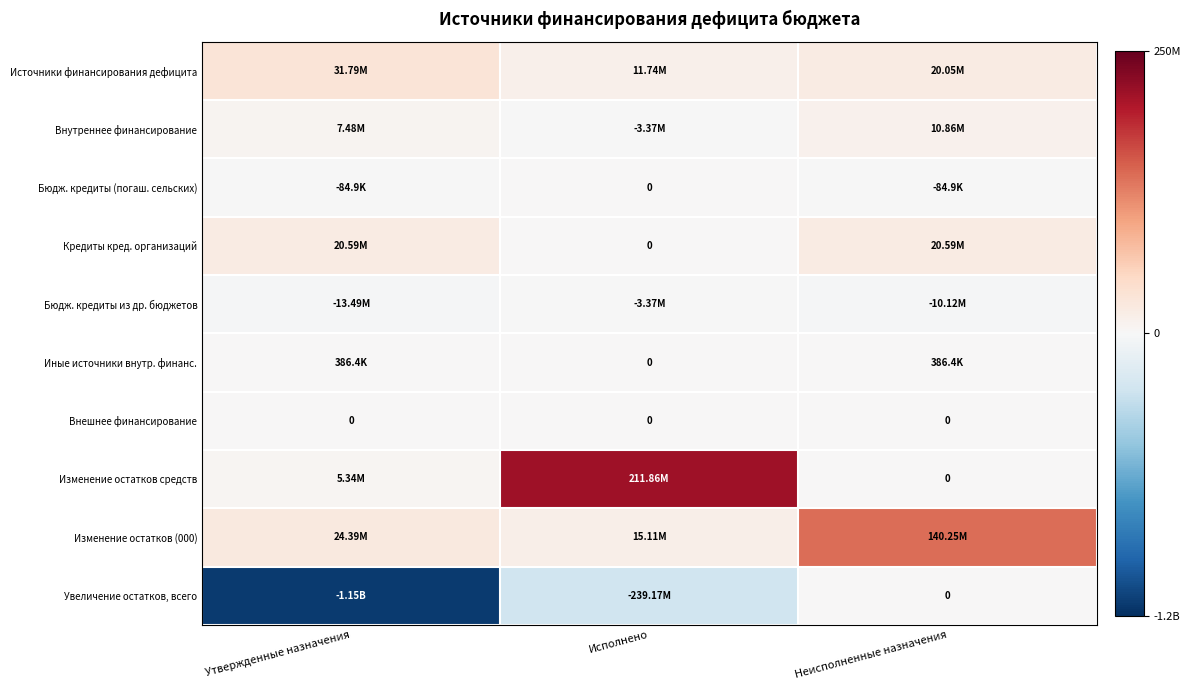

Which series has the widest spread of values?

Увеличение остатков, всего